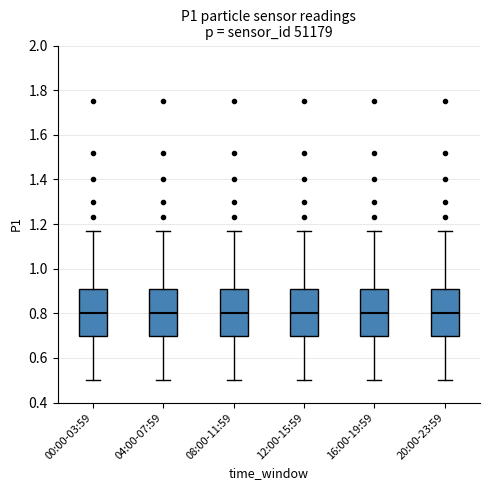

Reading left to right, read every box against the y-axis: the position of its median line, the range the box covers, and the ends of its whiskers. The values are not printed on the chart, so give them approximately, as read against the axis.

00:00-03:59: median 0.80, box 0.70 to 0.90, whiskers 0.50 to 1.18
04:00-07:59: median 0.80, box 0.70 to 0.90, whiskers 0.50 to 1.18
08:00-11:59: median 0.80, box 0.70 to 0.90, whiskers 0.50 to 1.18
12:00-15:59: median 0.80, box 0.70 to 0.90, whiskers 0.50 to 1.18
16:00-19:59: median 0.80, box 0.70 to 0.90, whiskers 0.50 to 1.18
20:00-23:59: median 0.80, box 0.70 to 0.90, whiskers 0.50 to 1.18